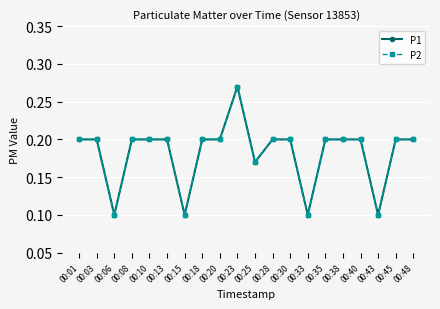

Is this an area chart (filled region under the line)?

No